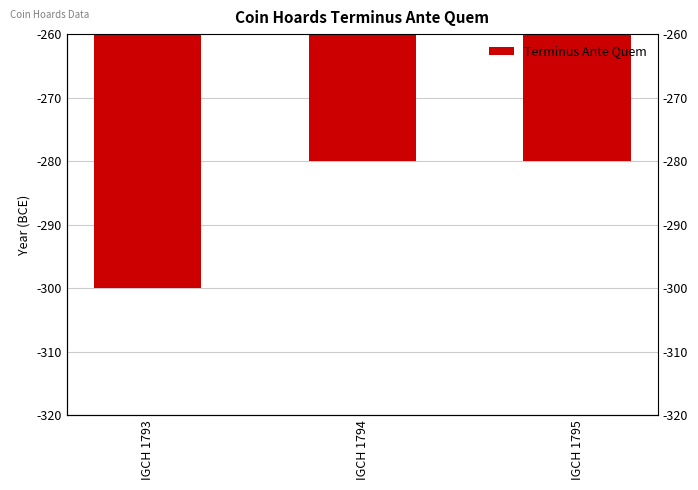

Which has a higher value, IGCH 1793 or IGCH 1795?

IGCH 1795